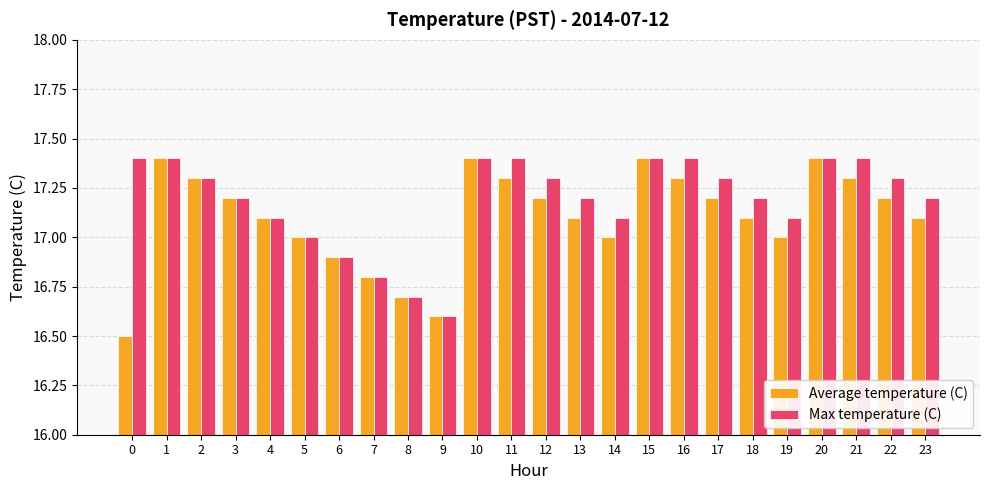

What is the maximum value for Max temperature (C)?

17.4